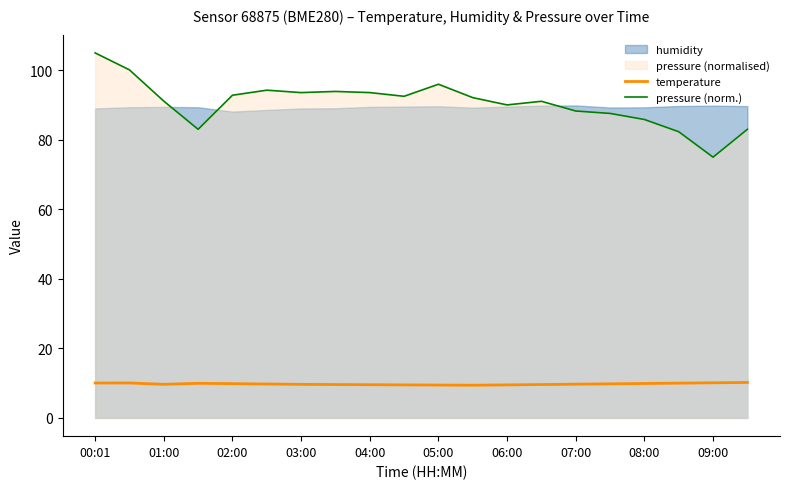

Is it true that temperature equals 9.8 at 02:00?

True